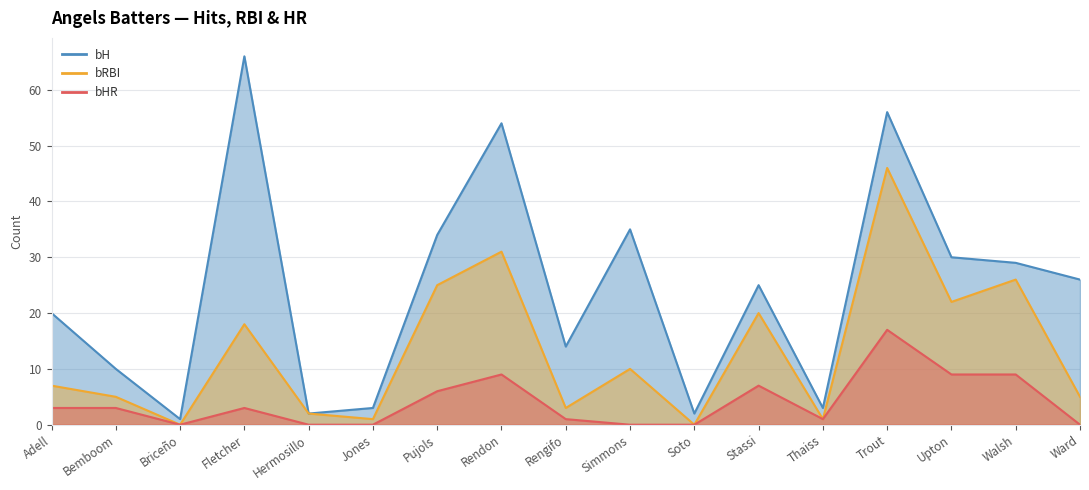

True or false: bRBI and bHR cross at least once.

False